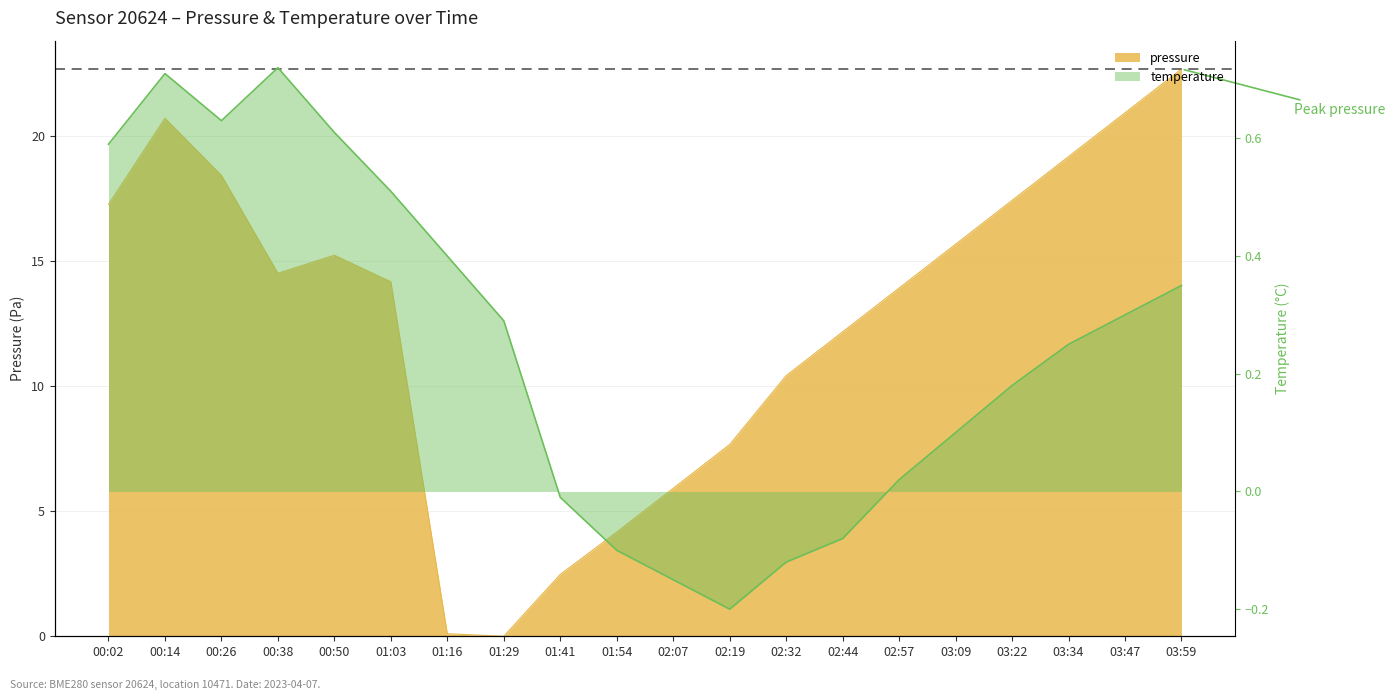

Is it true that temperature equals 0.3 at 03:59?

True